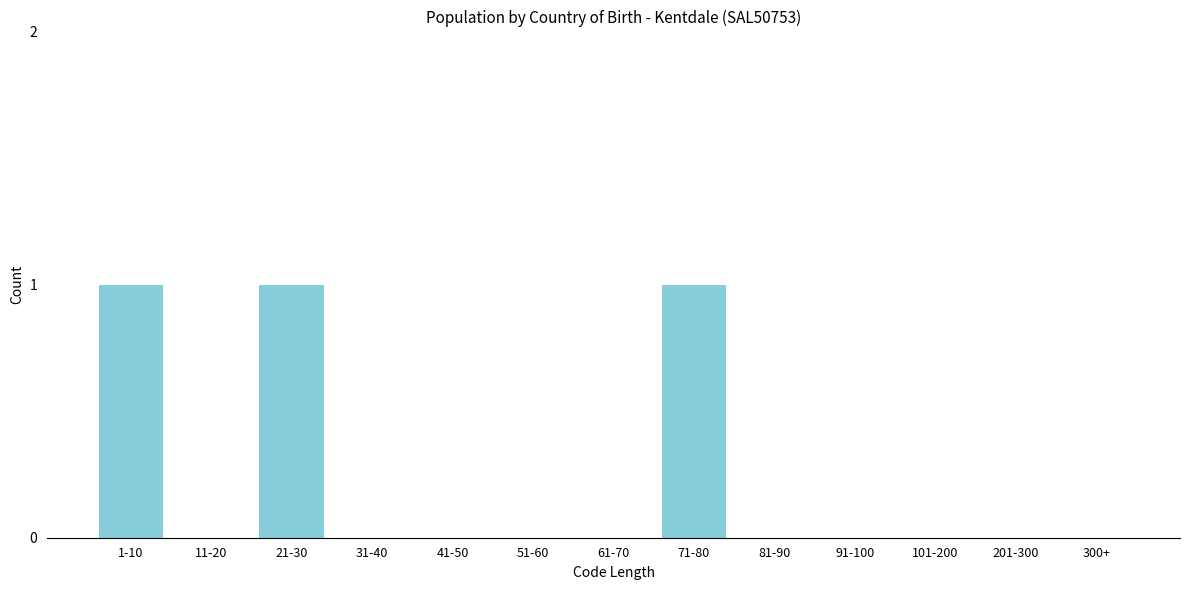

Reading right to left, extract all data points from this chart.

300+=0	201-300=0	101-200=0	91-100=0	81-90=0	71-80=1	61-70=0	51-60=0	41-50=0	31-40=0	21-30=1	11-20=0	1-10=1